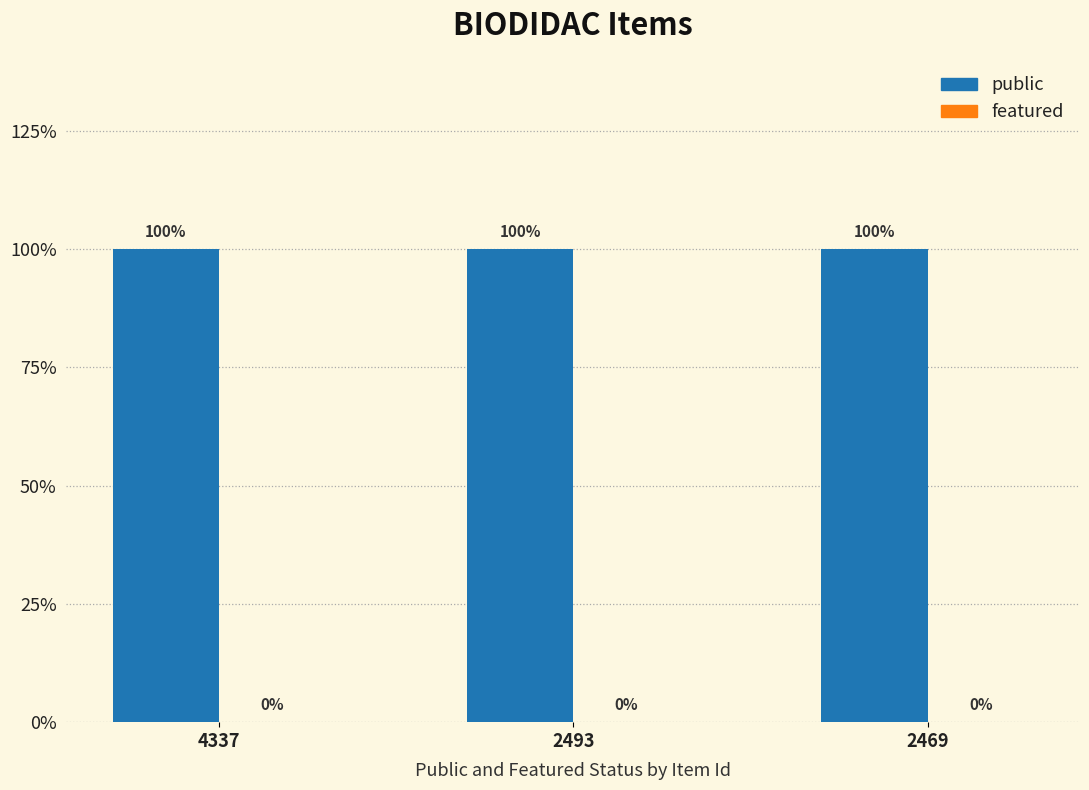

Where is featured nearest to the value 0?

4337